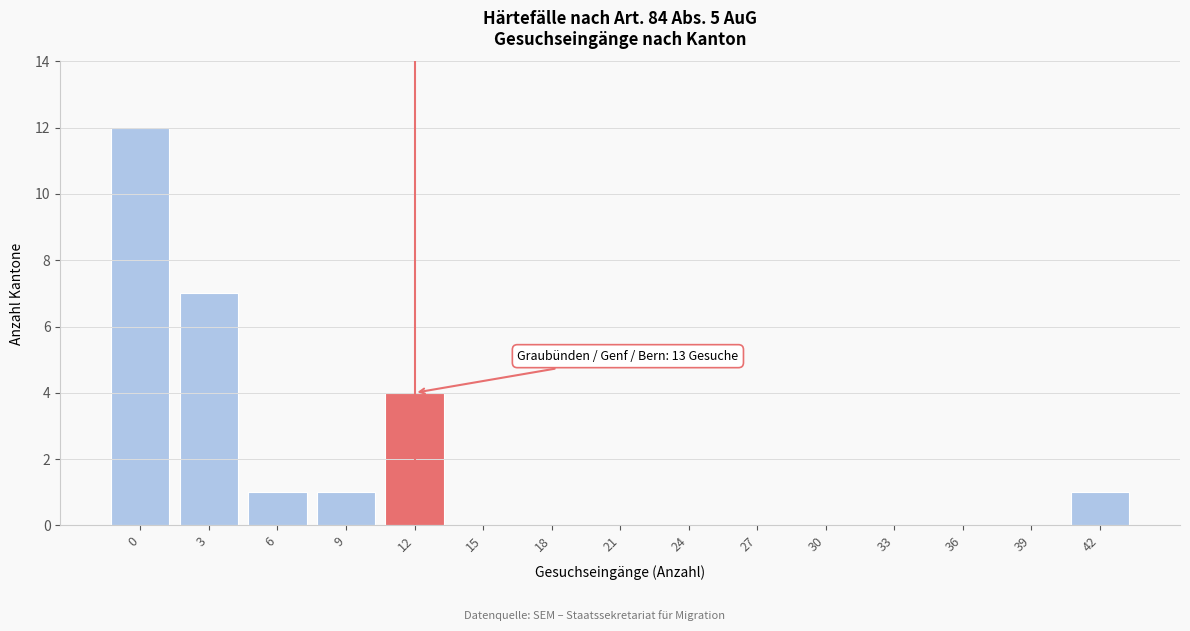

Reading left to right, transcribe all the data shown in this chart.

0=12	3=7	6=1	9=1	12=4	15=0	18=0	21=0	24=0	27=0	30=0	33=0	36=0	39=0	42=1